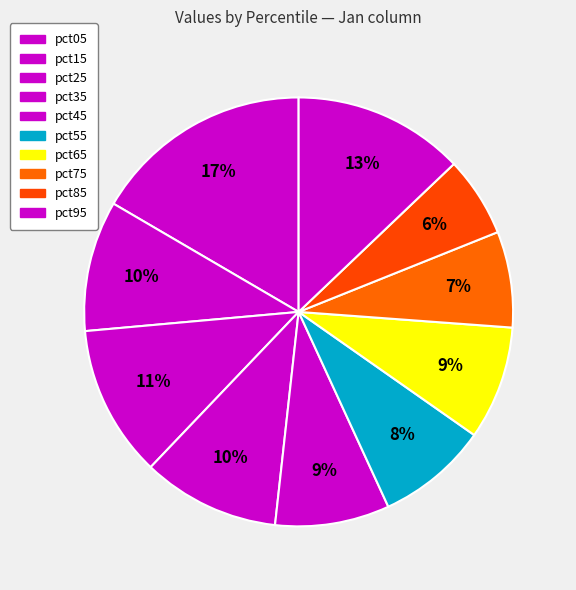

How many segments does this pie chart have?

10